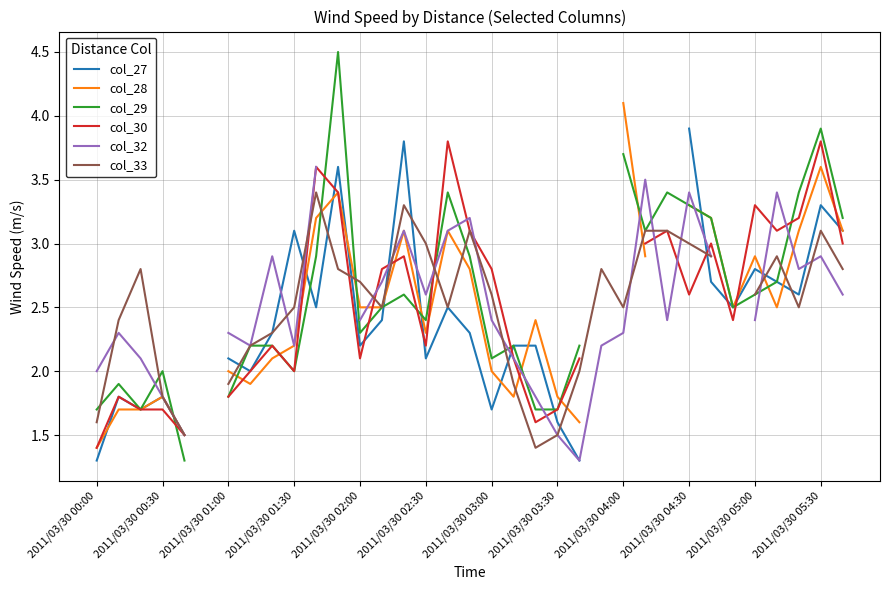

How many positive values does the col_28 series have?

32